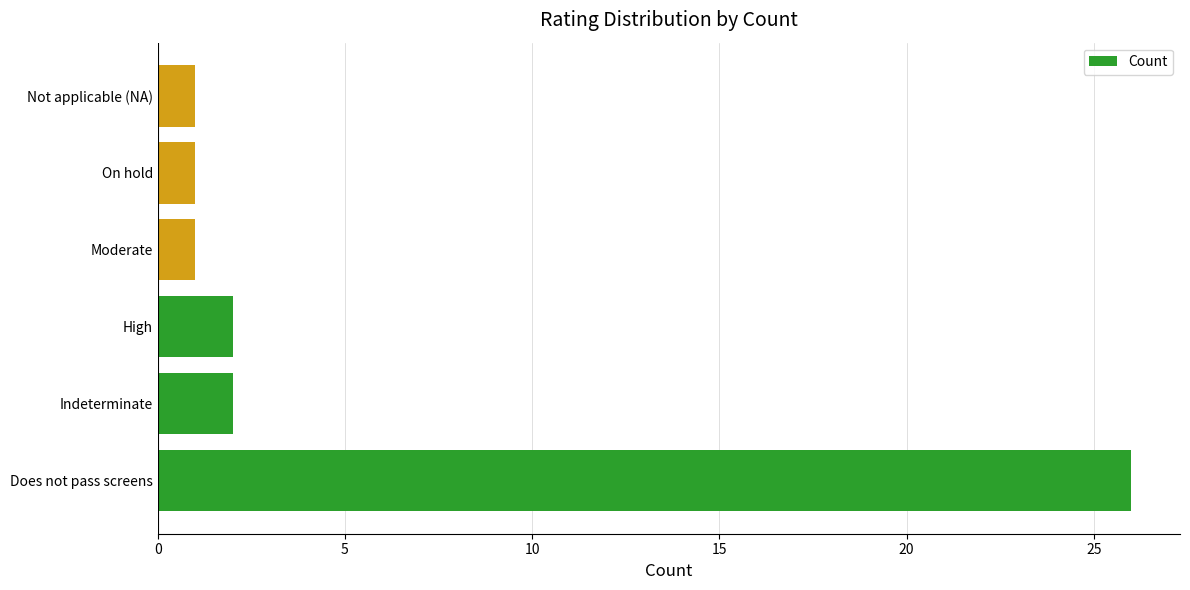

Reading top to bottom, what are all the values shown in this chart?

1	1	1	2	2	26